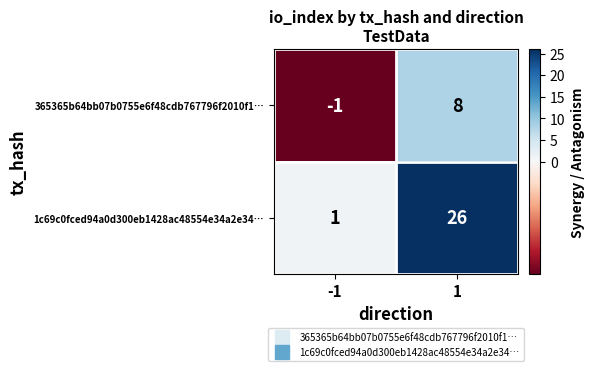

Between -1 and 1, which series saw the biggest shift?

1c69c0fced94a0d300eb1428ac48554e34a2e34…